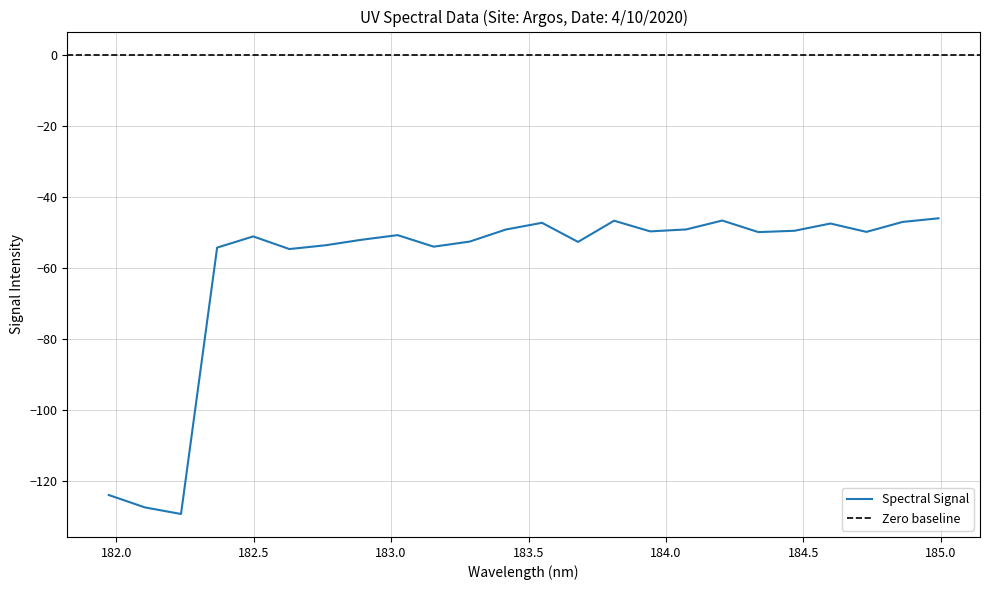

What is the maximum value shown in the chart?

-46.1